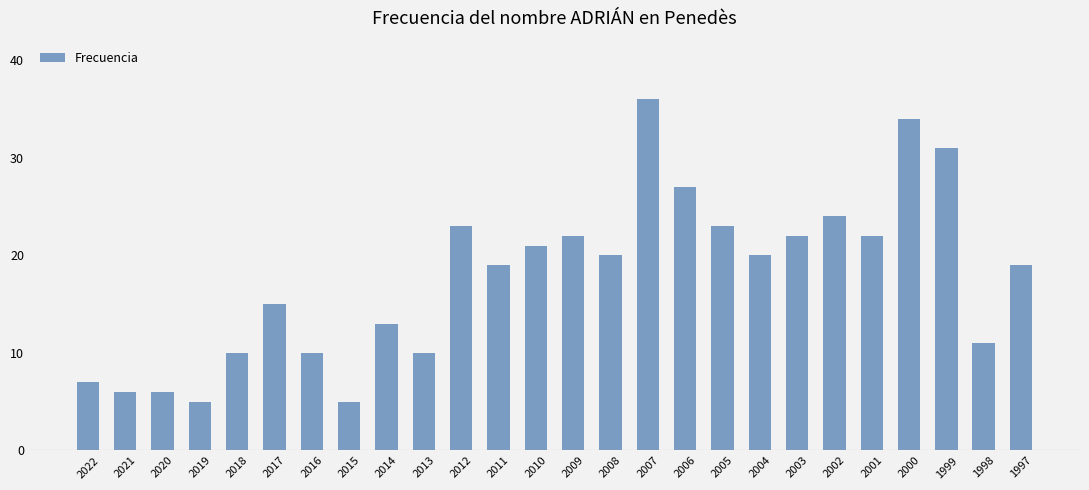

Reading right to left, extract all data points from this chart.

19	11	31	34	22	24	22	20	23	27	36	20	22	21	19	23	10	13	5	10	15	10	5	6	6	7